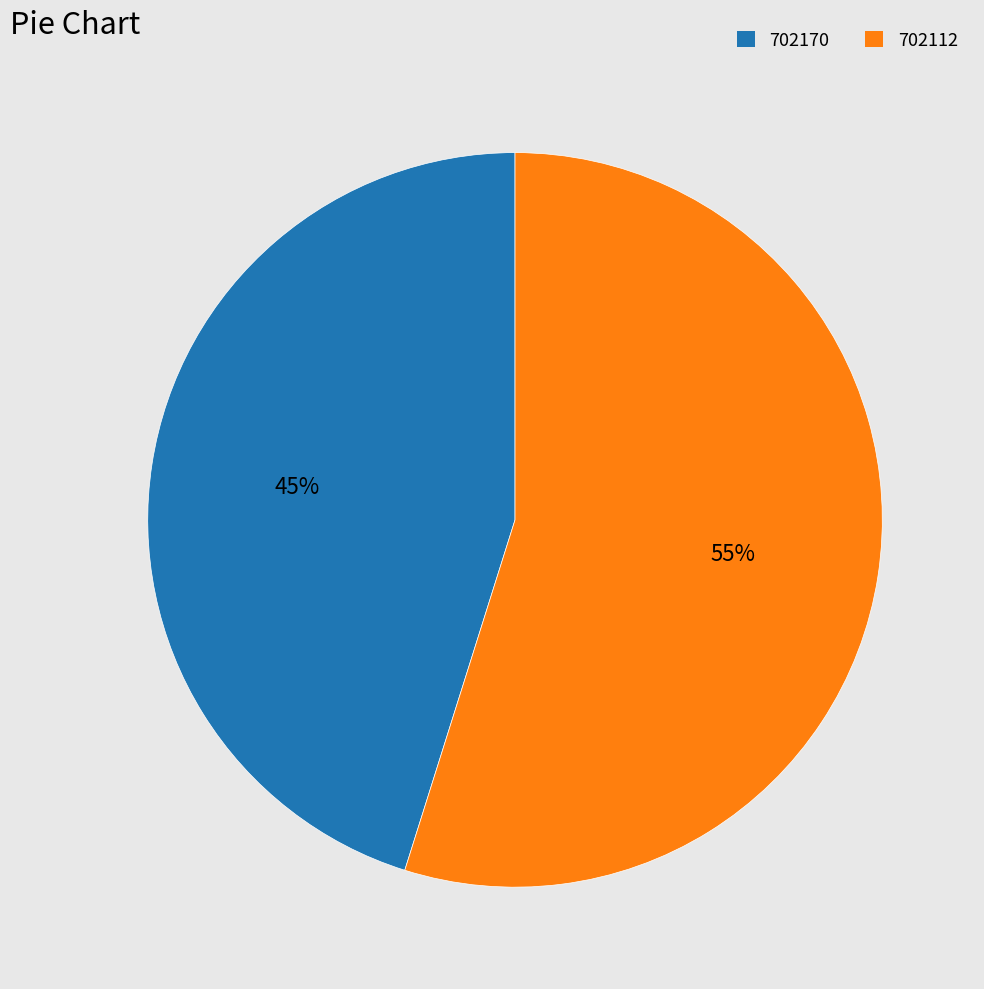

Combined, do 702170 and 702112 account for over 50%?

Yes